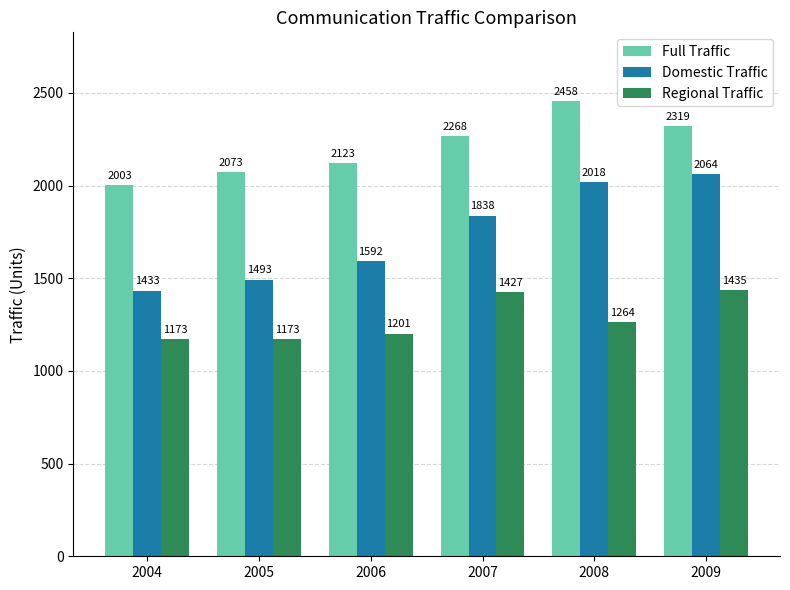

At which label is Full Traffic closest to 2230?

2007